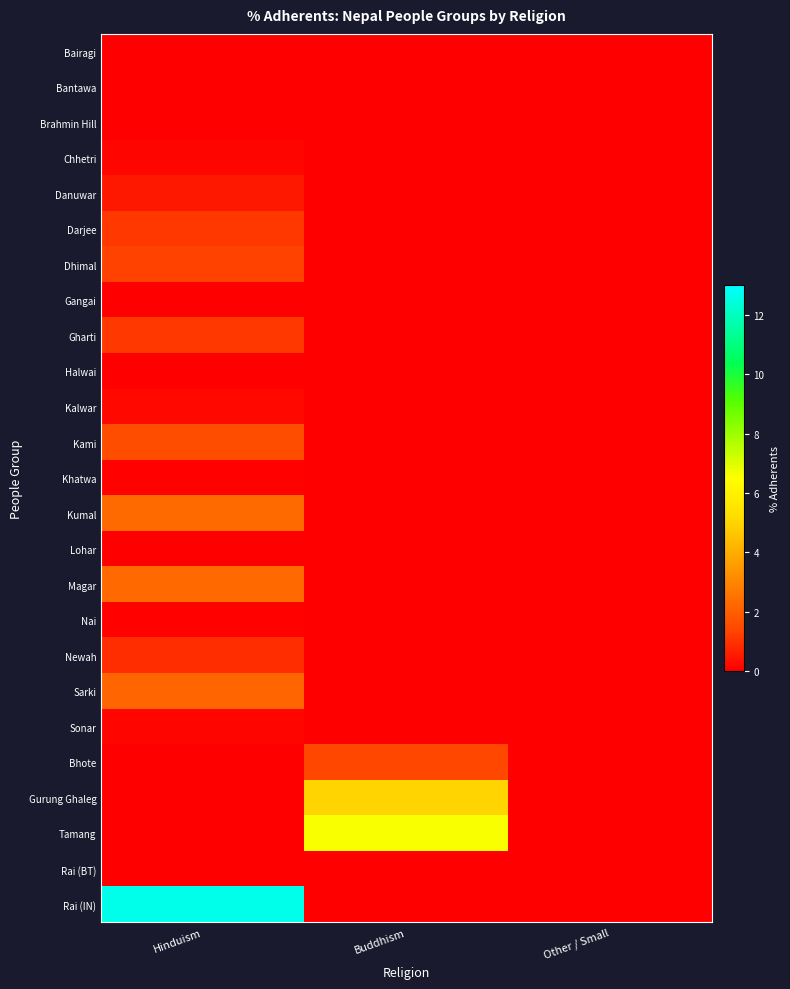

Which label corresponds to the largest value in the chart?

Hinduism